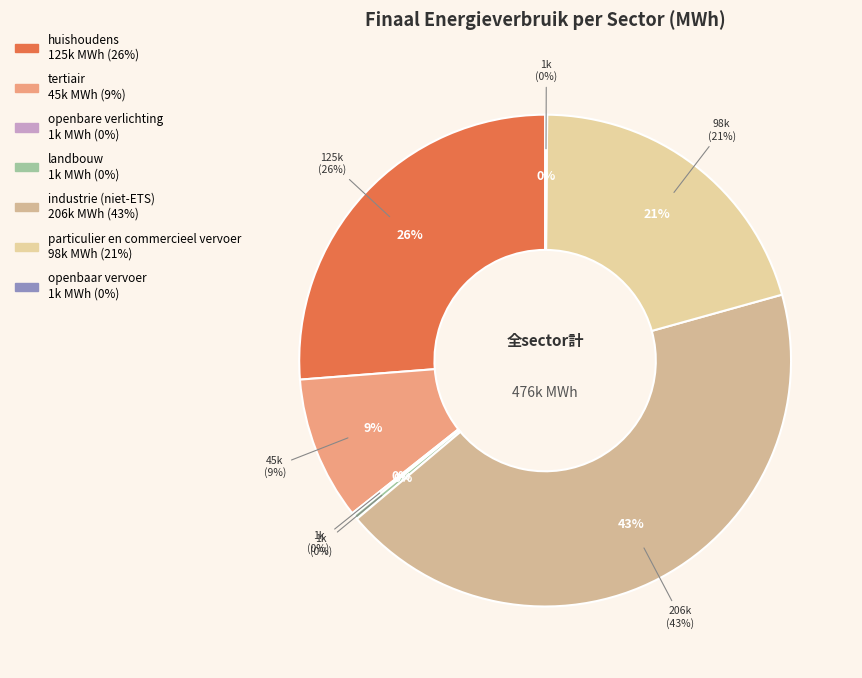

Combined, do openbare verlichting and tertiair account for over 50%?

No